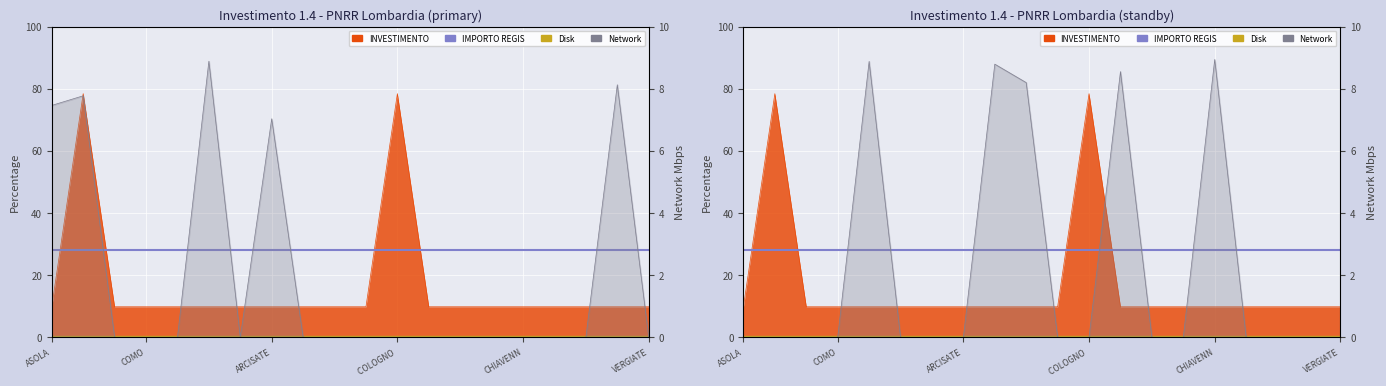

True or false: IMPORTO FINANZIAMENTO REGIS and Disk intersect in this chart.

False